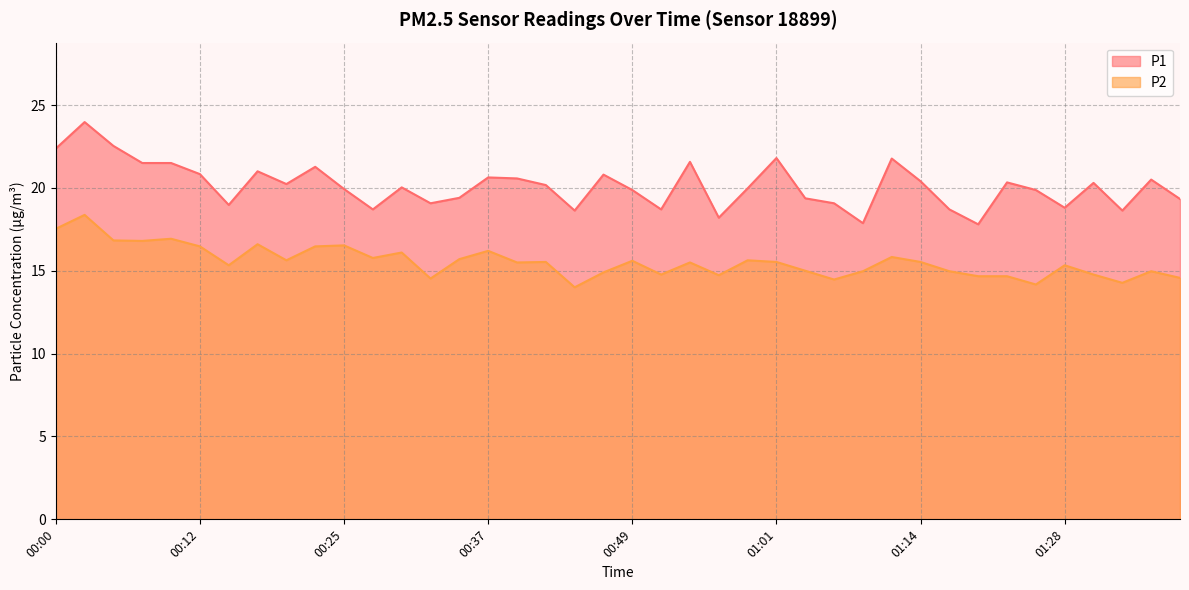

The value of P1 at 01:04 is 19.4. True or false?

True